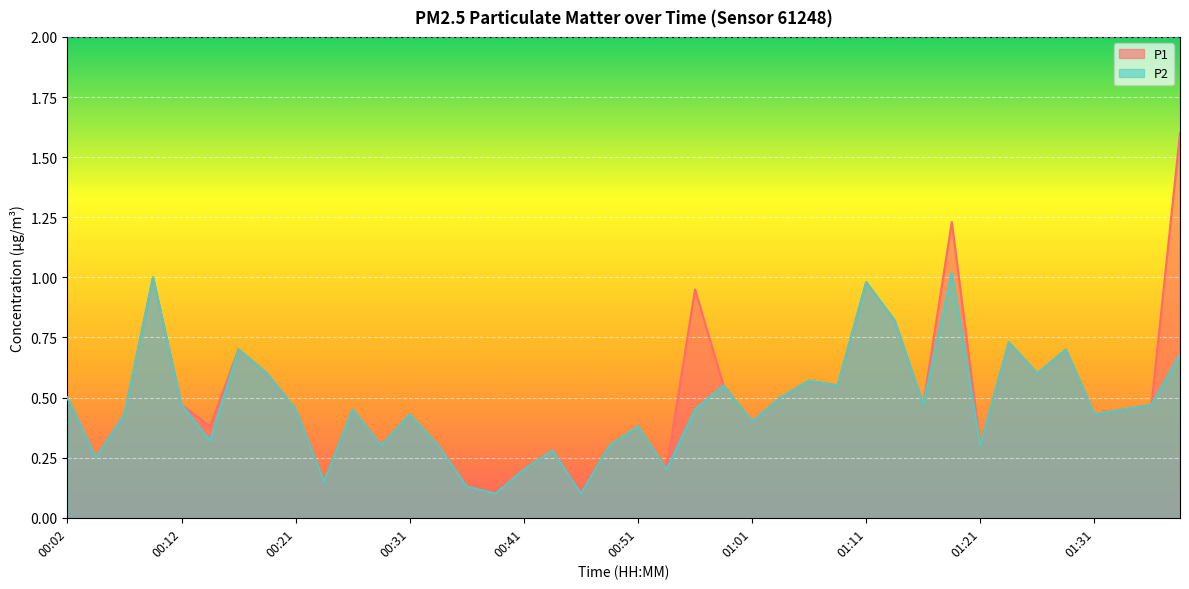

Which series has the largest total across all categories?

P1